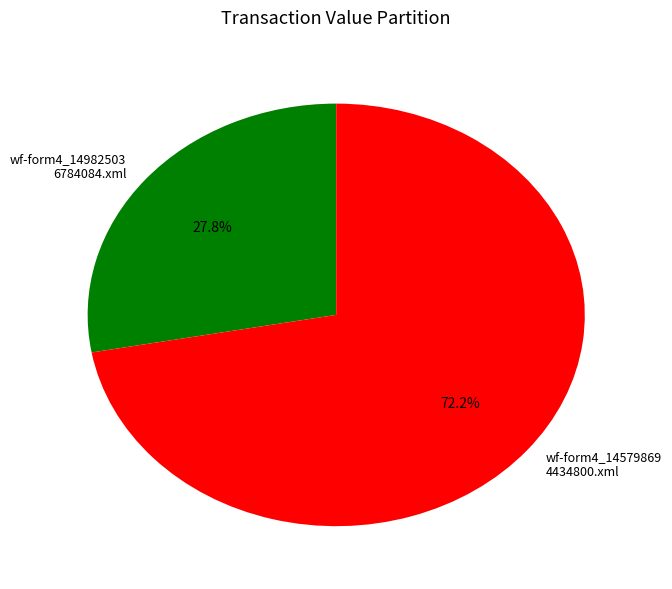

Count the number of slices in the pie.

2